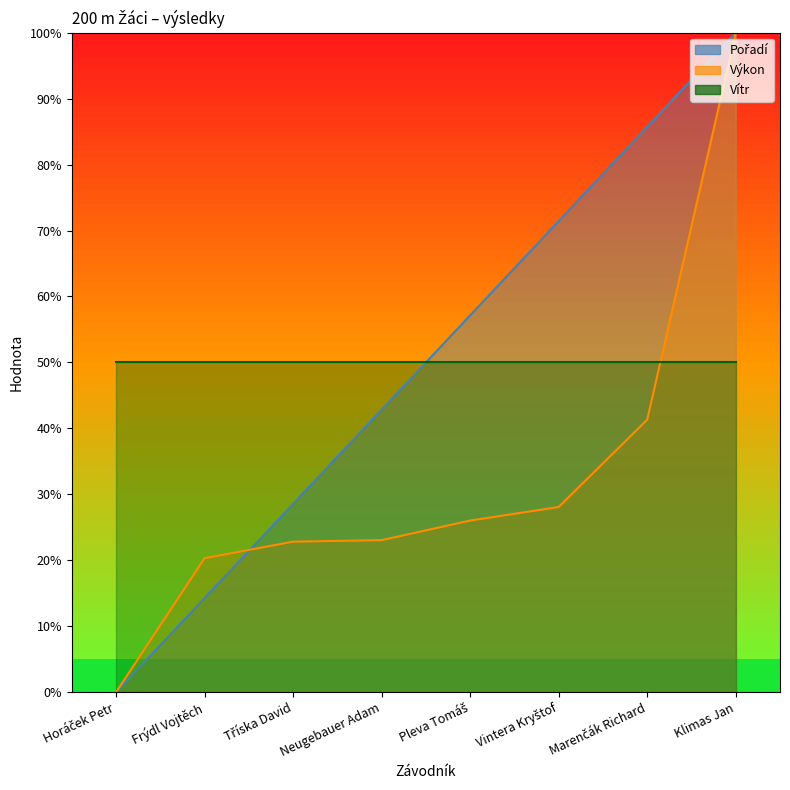

What is the sum of all Pořadí values?

400.0